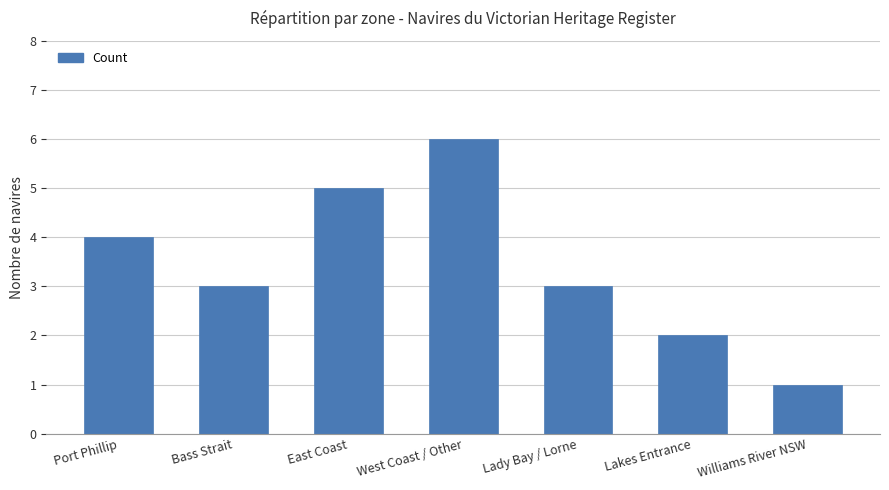

What is the smallest value displayed?

1